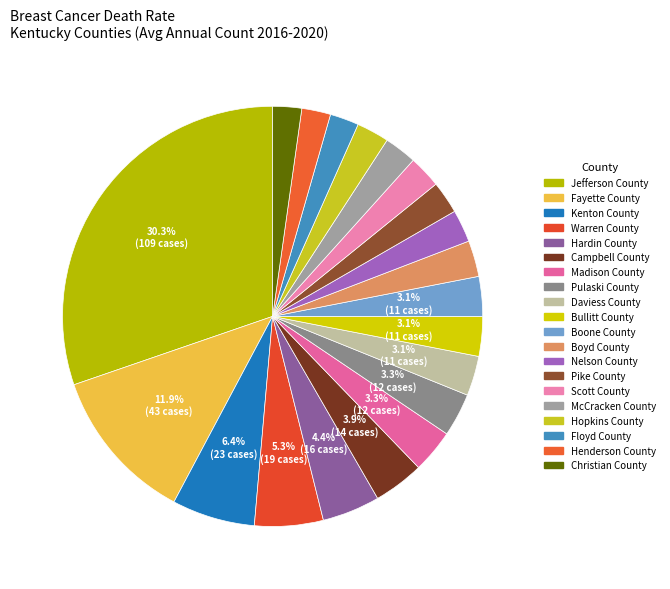

What is the largest slice in the pie chart?

Jefferson County